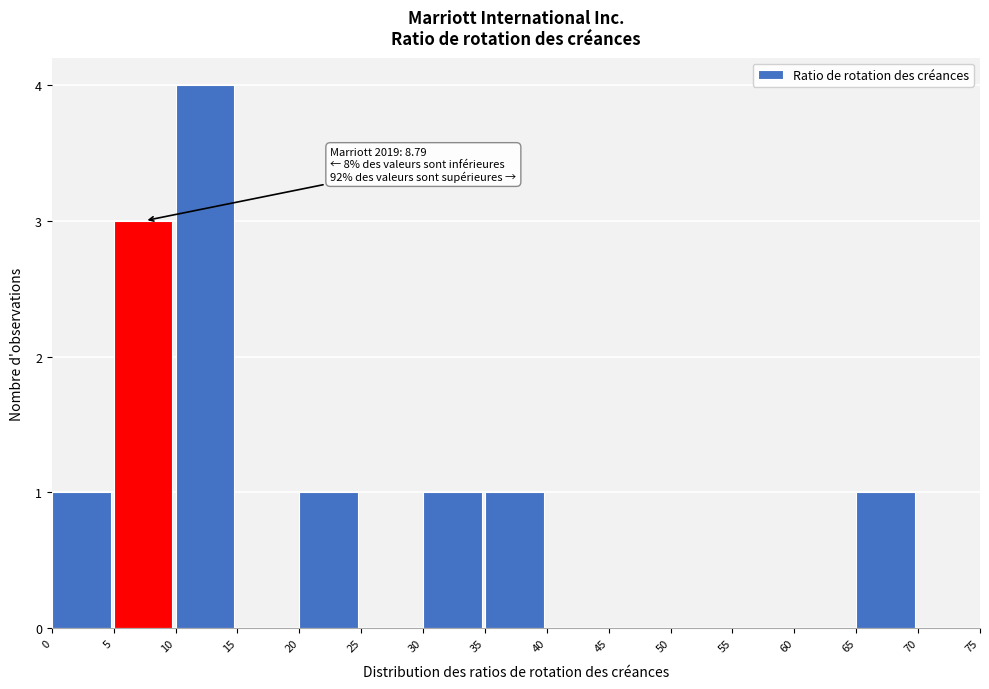

Which range on the x-axis has the tallest bar?

10 to 15